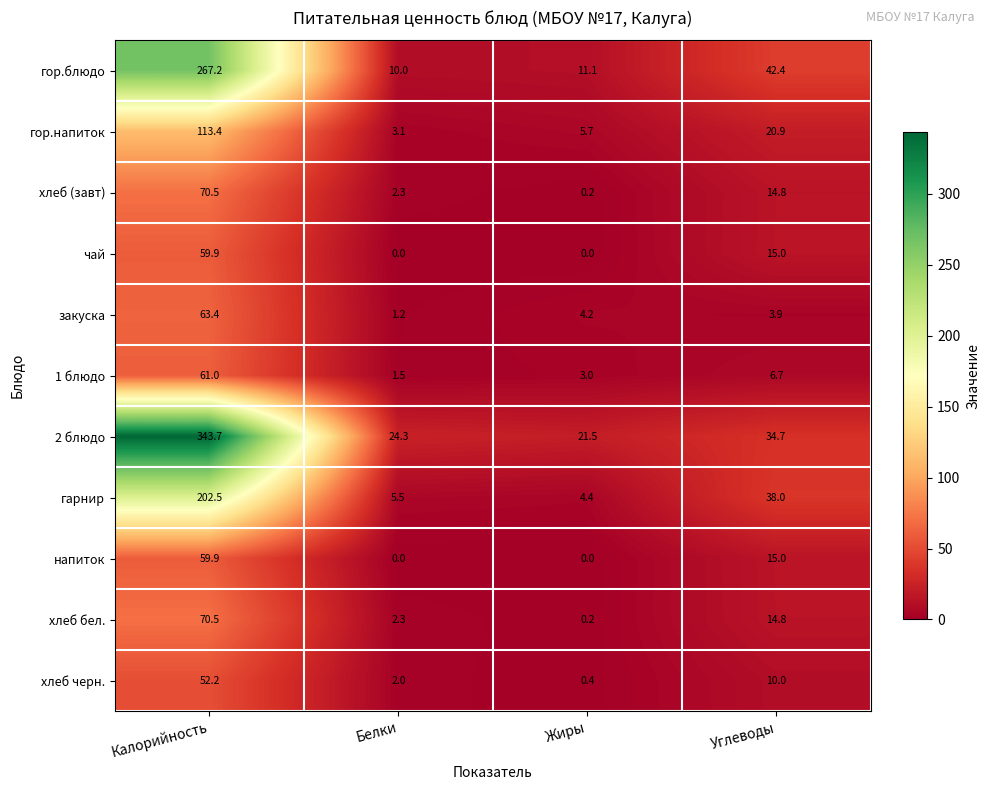

What is the sum of the чай values at Калорийность and Углеводы?

74.9